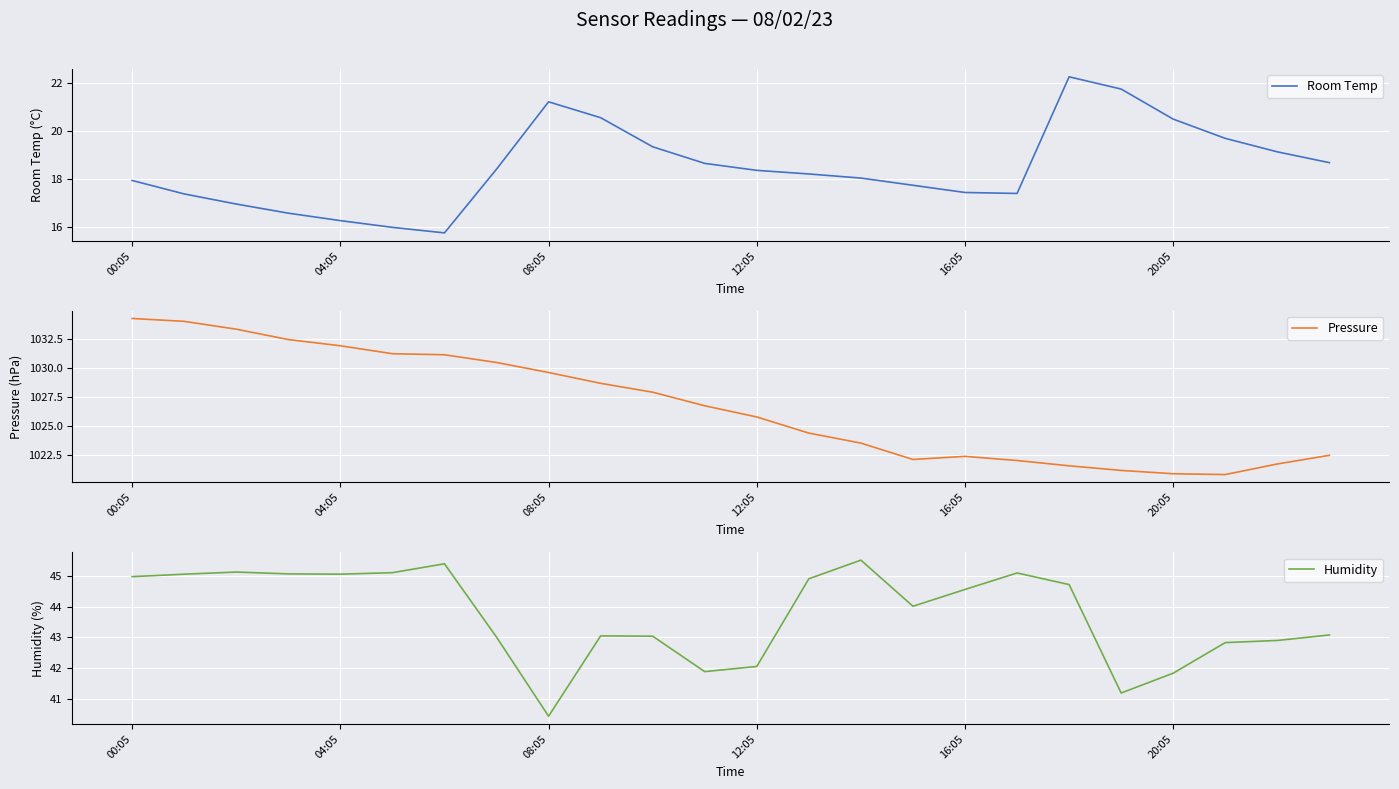

Which series has the largest range (max minus min)?

Pressure